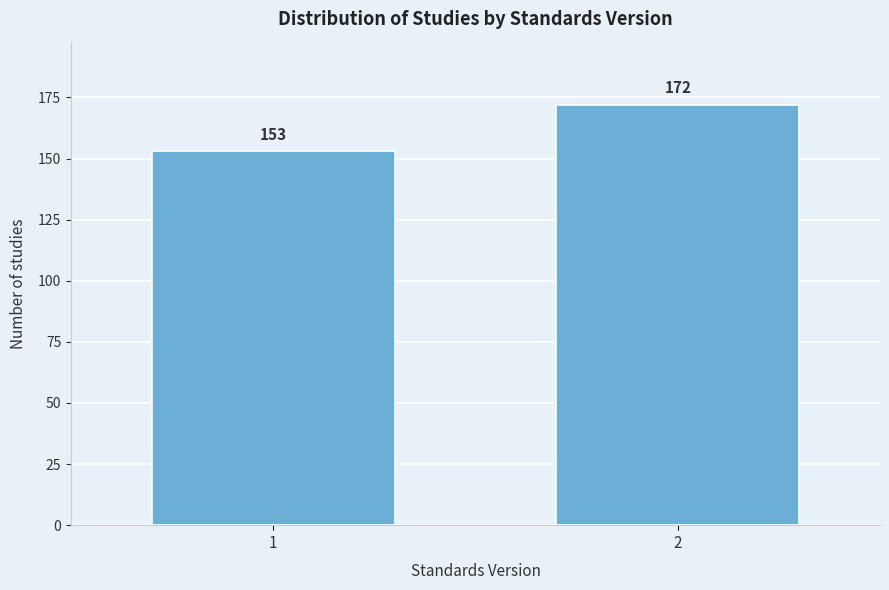

Reading left to right, extract all data points from this chart.

1=153	2=172